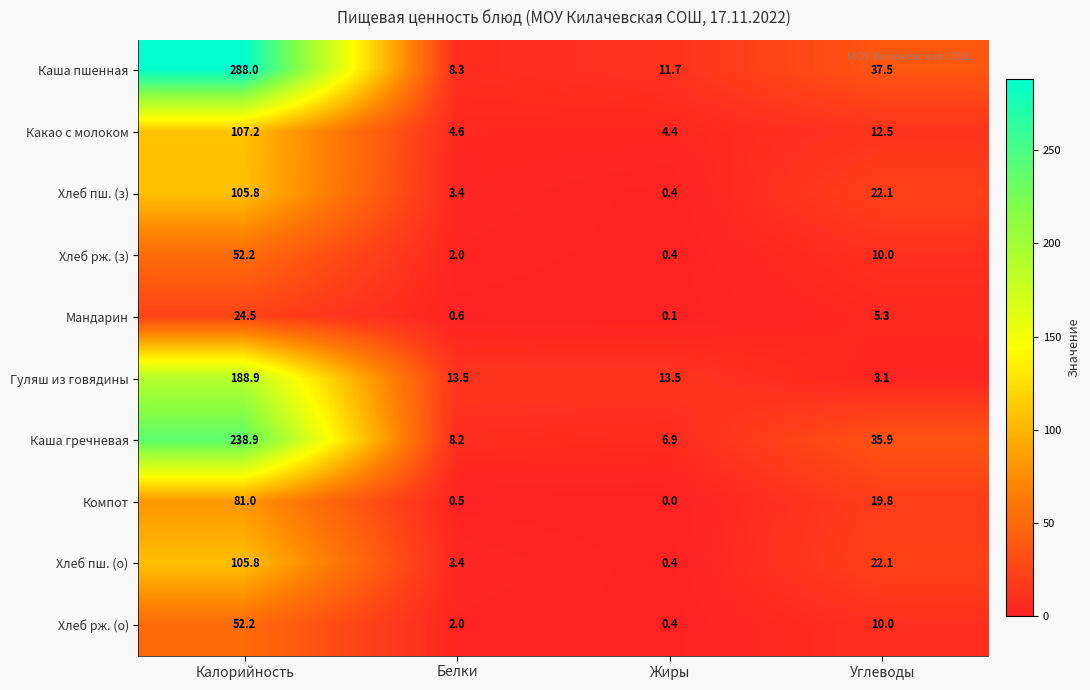

What is the difference between the Хлеб рж. (о) values at Углеводы and Жиры?

9.6